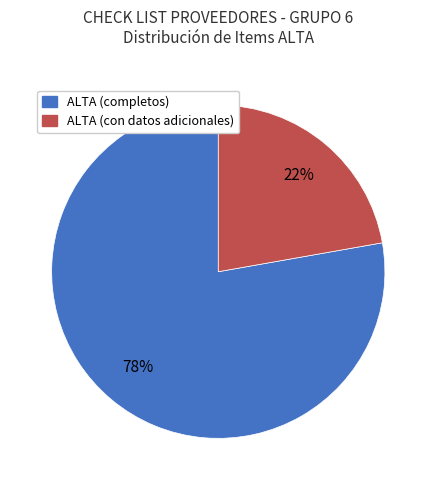

To the nearest percent, what is the difference between the largest and smallest slice percentages?

56%